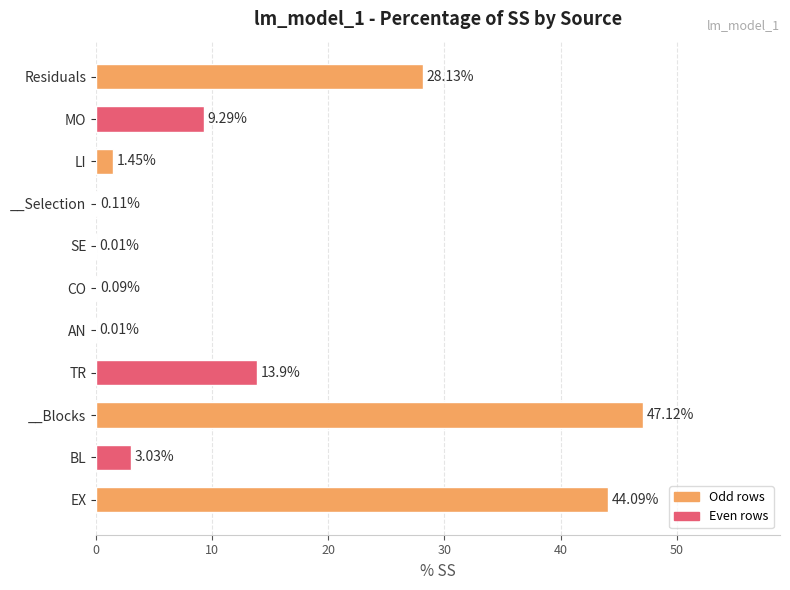

What is the sum of the values at CO and BL?

3.1